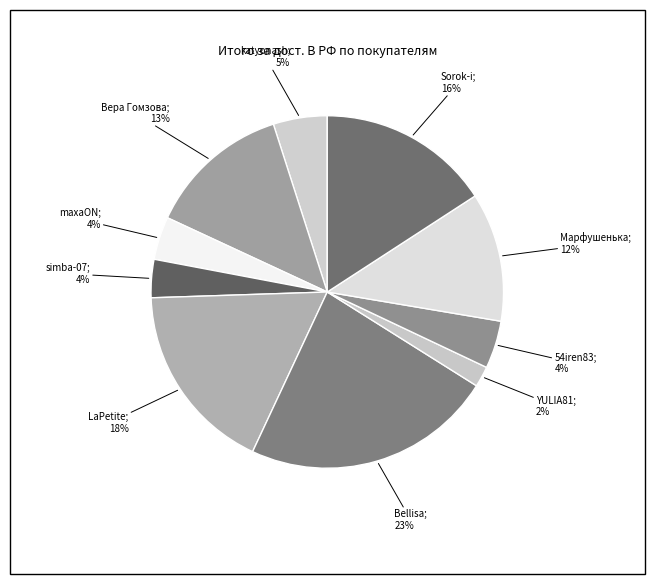

Count the number of slices in the pie.

10